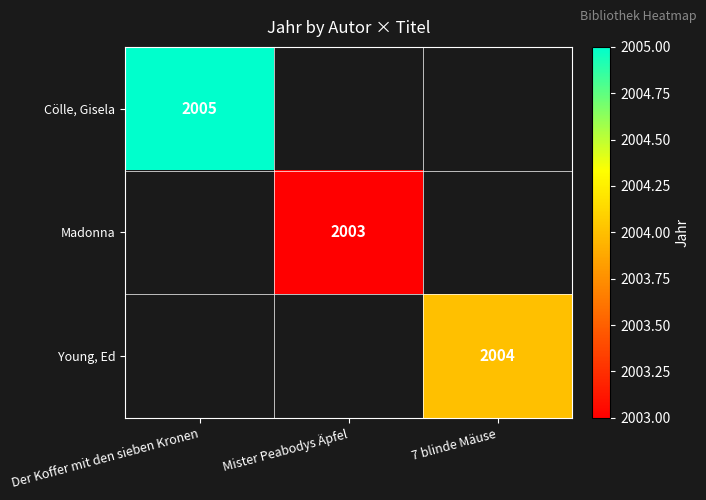

Count the number of data series in this chart.

3